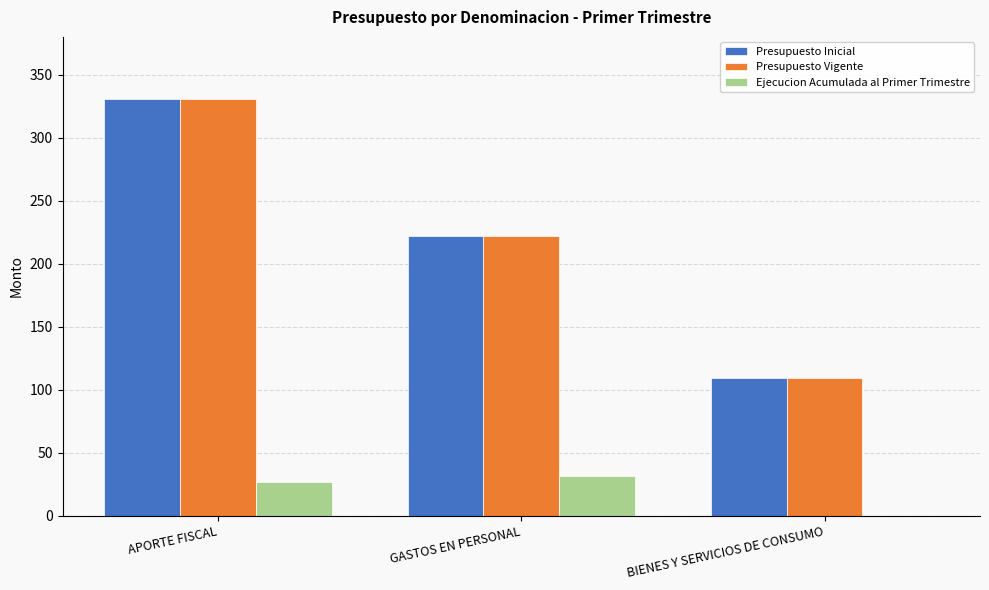

Where is Presupuesto Vigente nearest to the value 220?

GASTOS EN PERSONAL